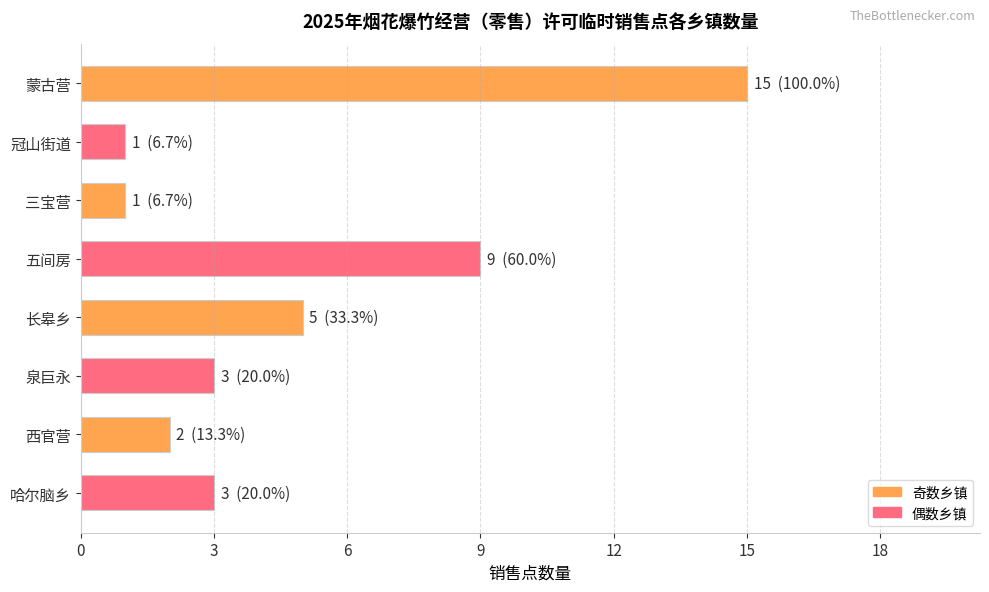

What is the smallest value displayed?

1